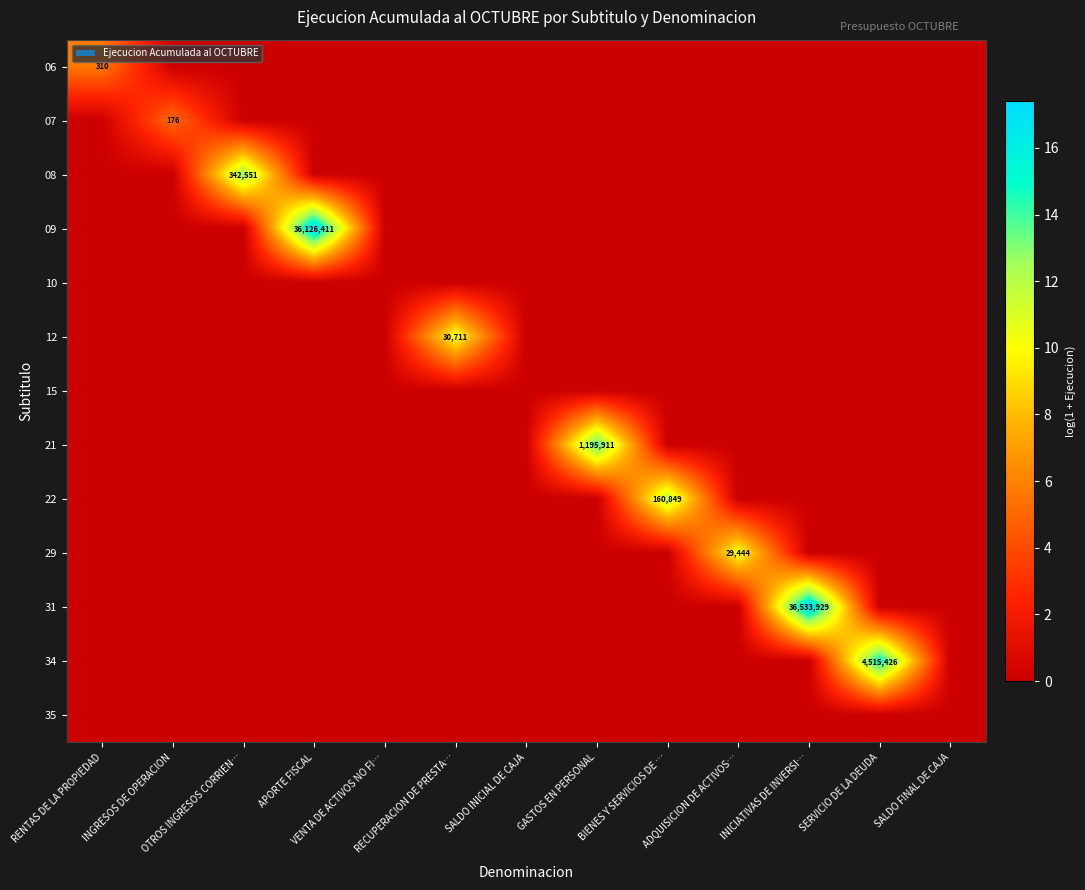

What is the difference between the 06 values at RENTAS DE LA PROPIEDAD and OTROS INGRESOS CORRIEN…?

5.7